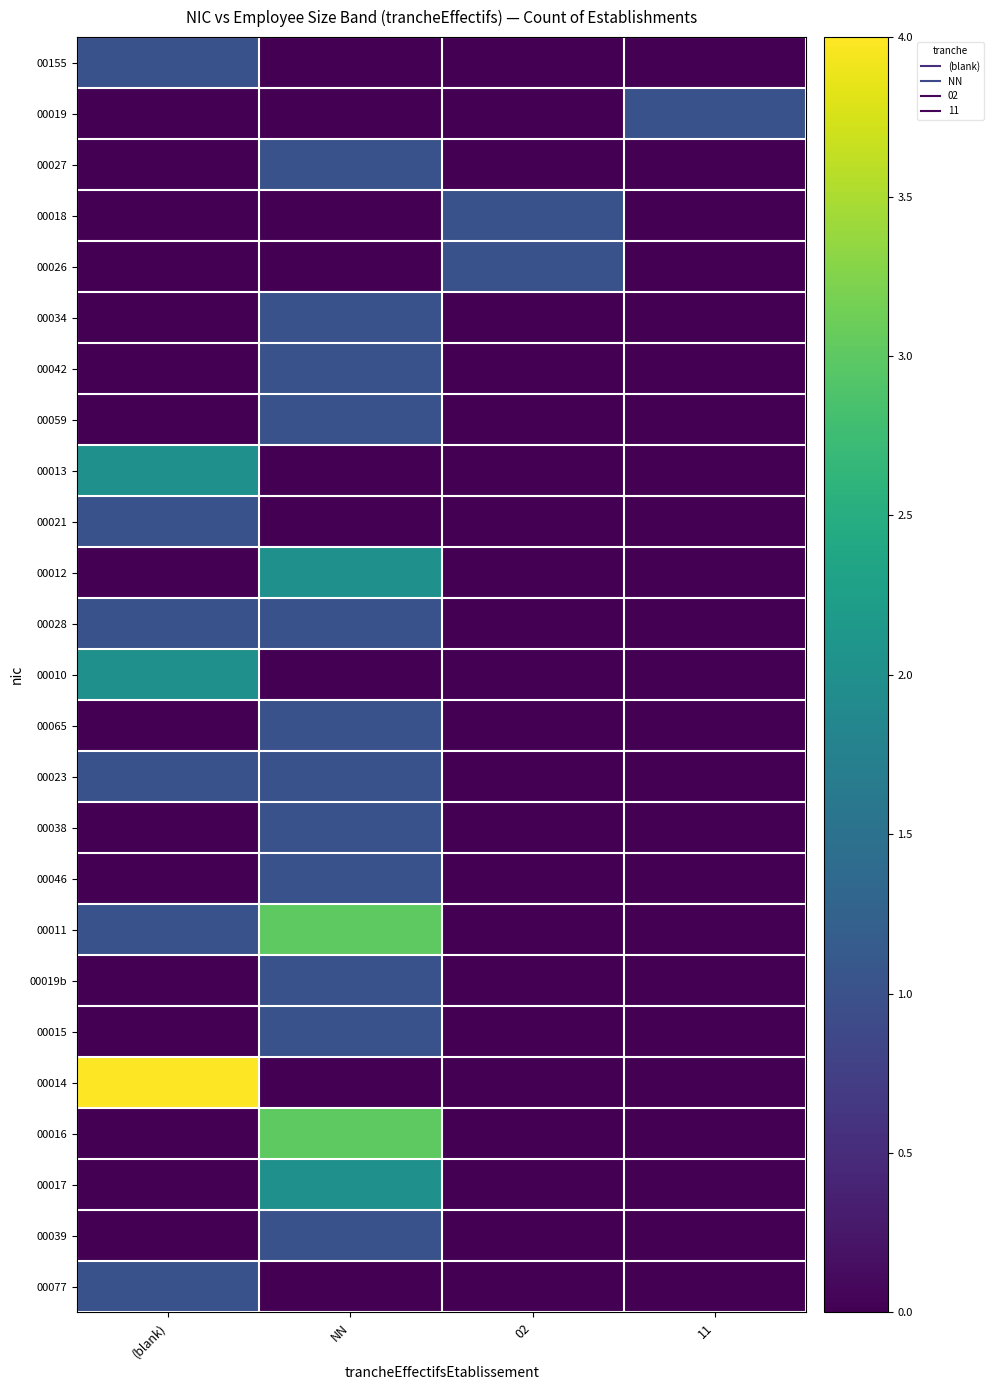

What is the spread (max minus min) of values at 11?

1